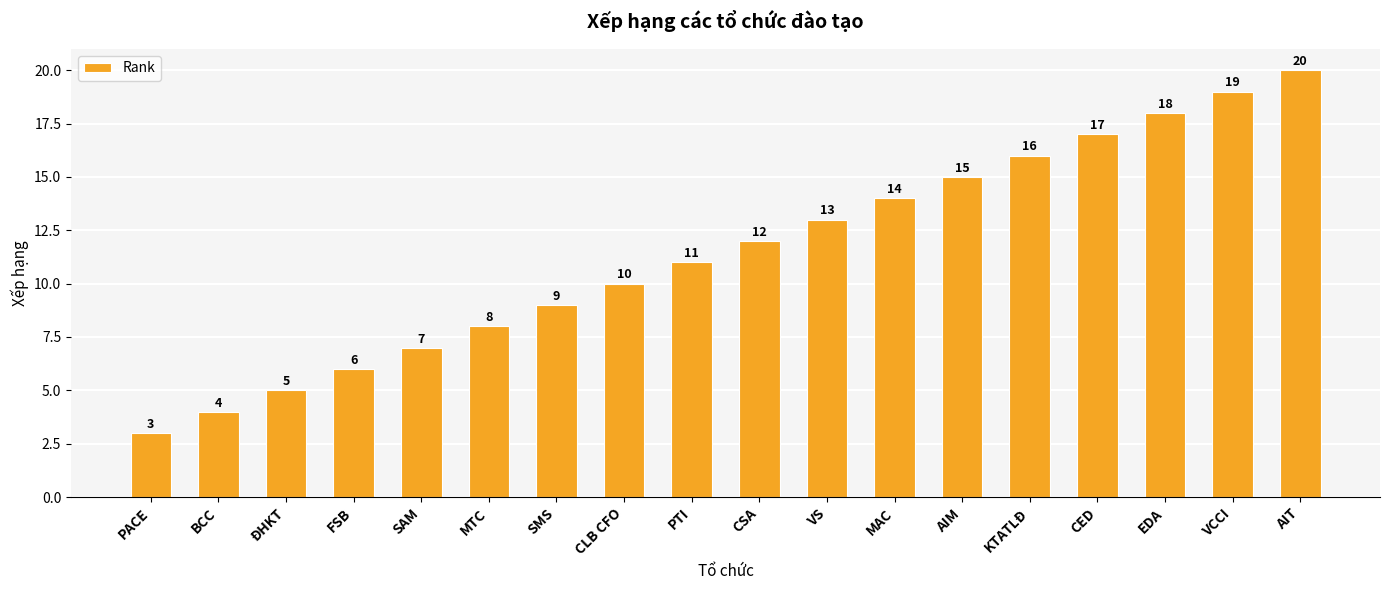

What position from the left is AIT?

18